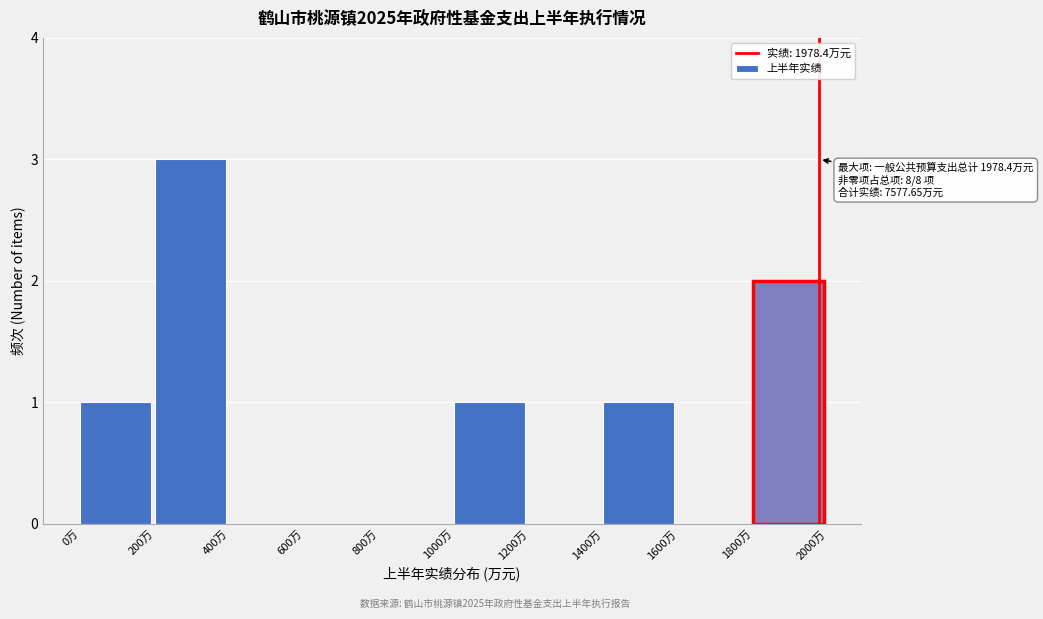

Which range on the x-axis has the tallest bar?

200 to 400